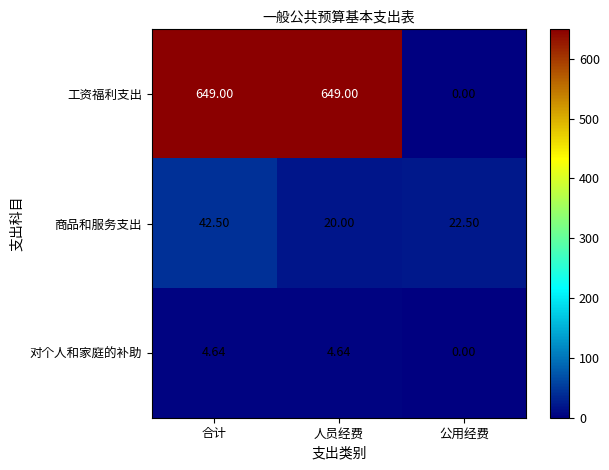

Which series has the largest total across all categories?

工资福利支出